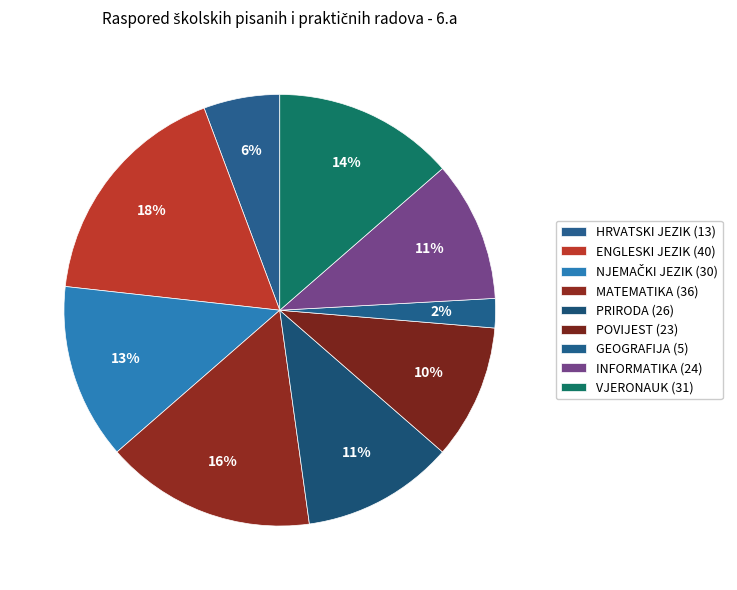

How many segments does this pie chart have?

9